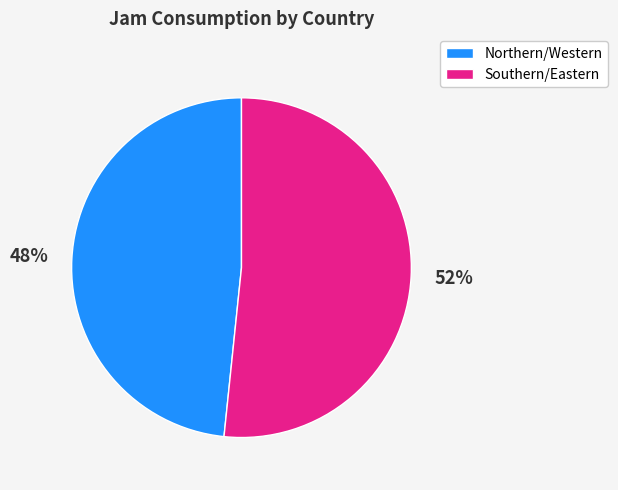

To the nearest percent, what percentage of the pie is Southern/Eastern?

52%